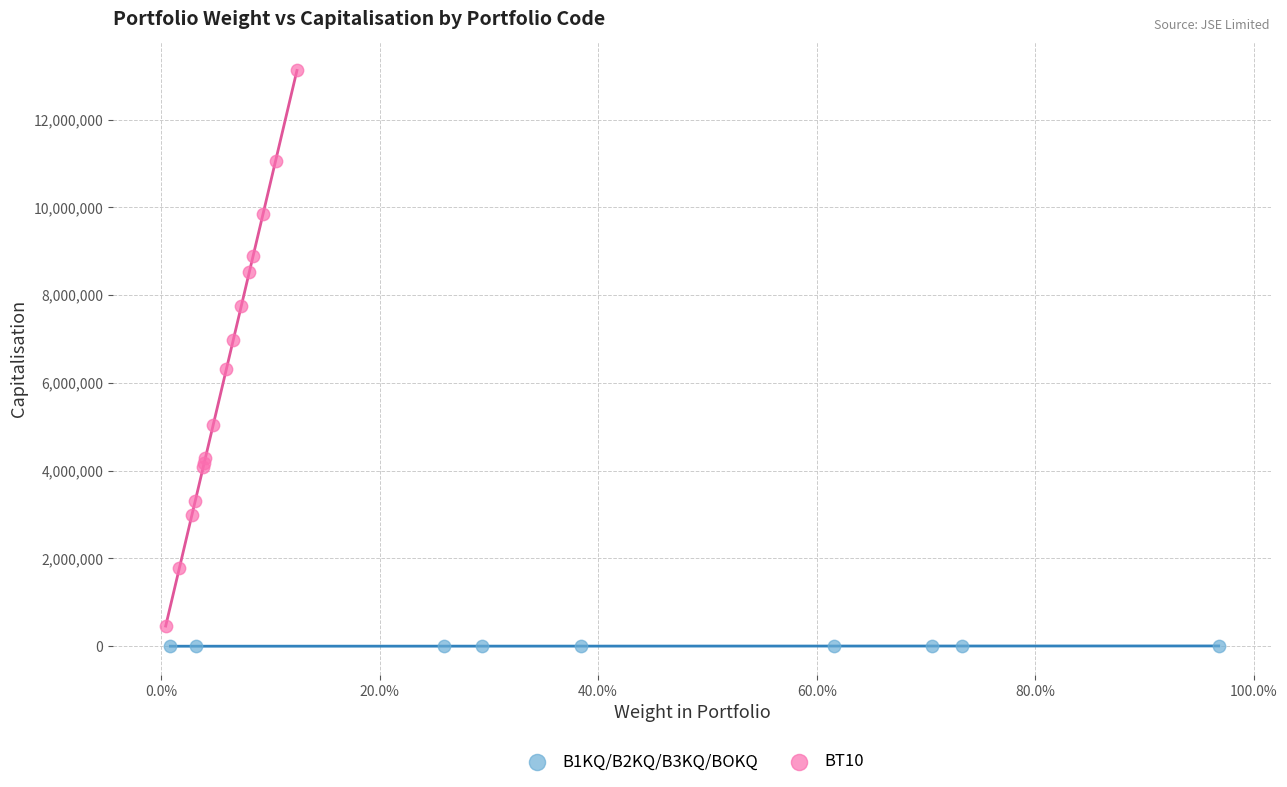

Which series contains the highest Y value?

BT10